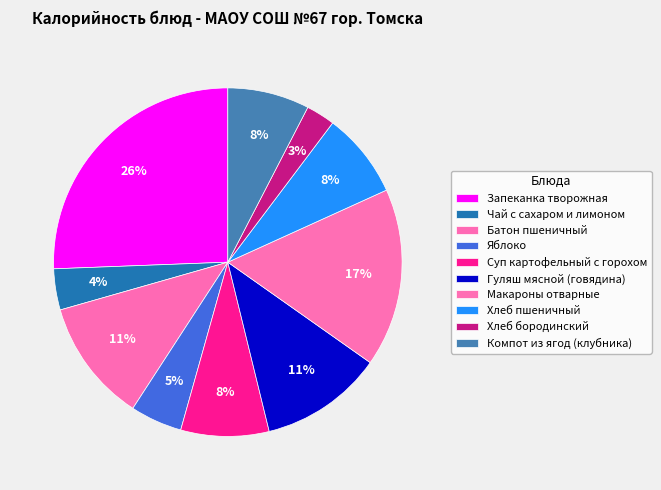

How many segments does this pie chart have?

10